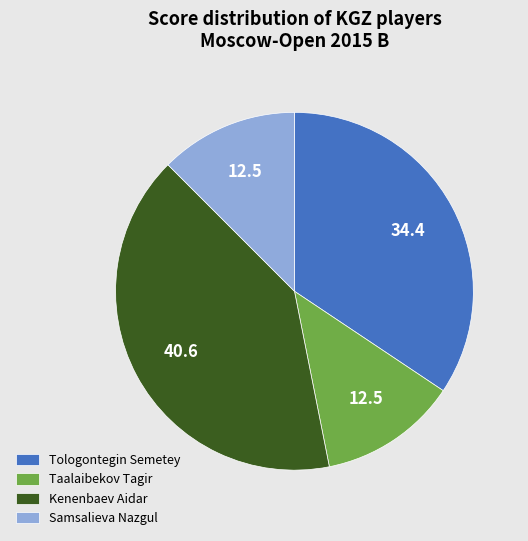

Approximately how many times larger is the value at Taalaibekov Tagir compared to Kenenbaev Aidar?

0.3